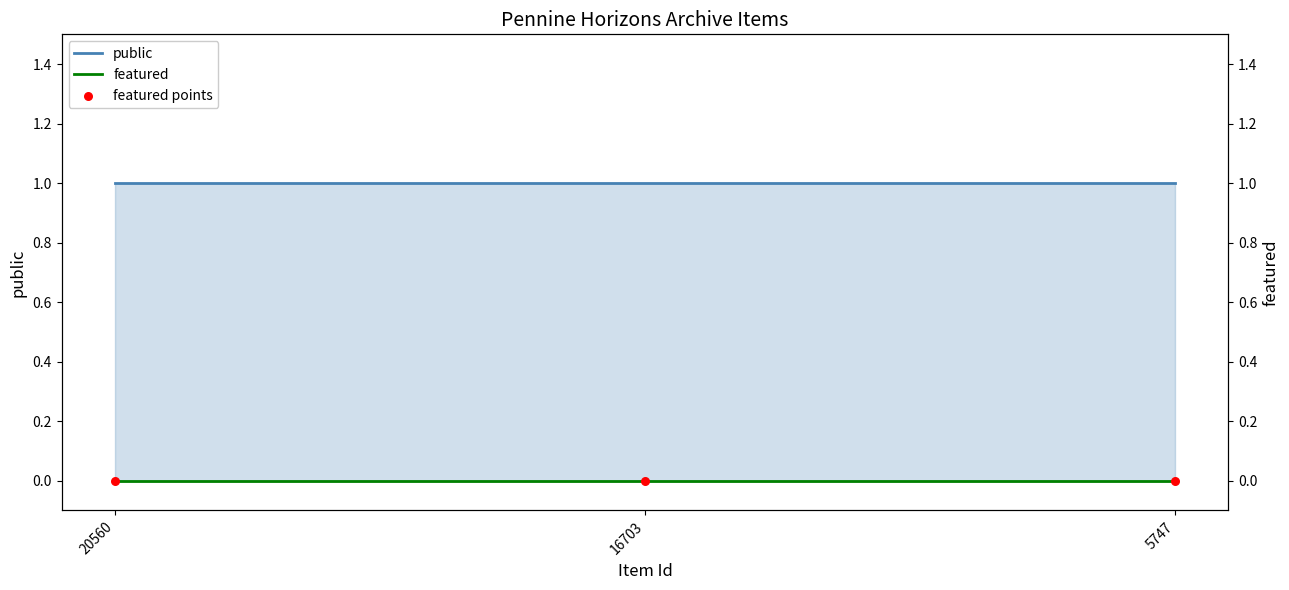

Which series contains the lowest Y value?

featured